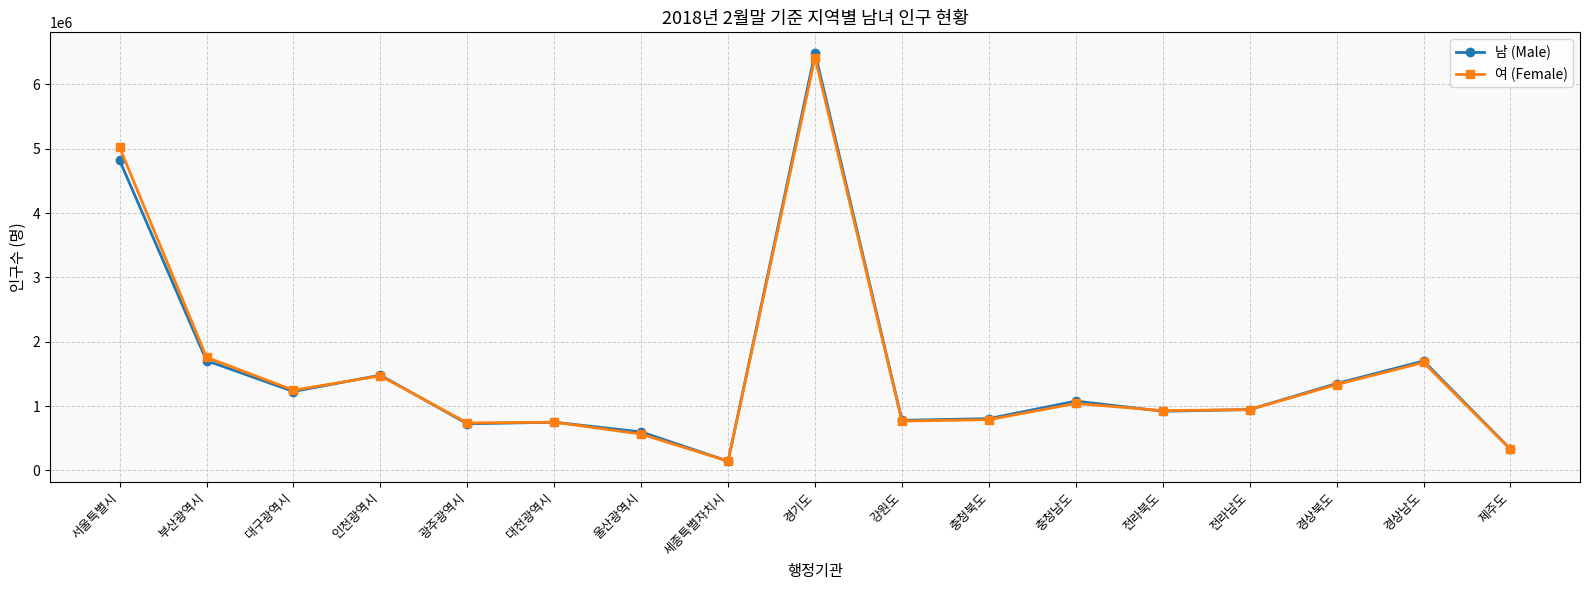

What is the label of the 1st point from the left?

서울특별시